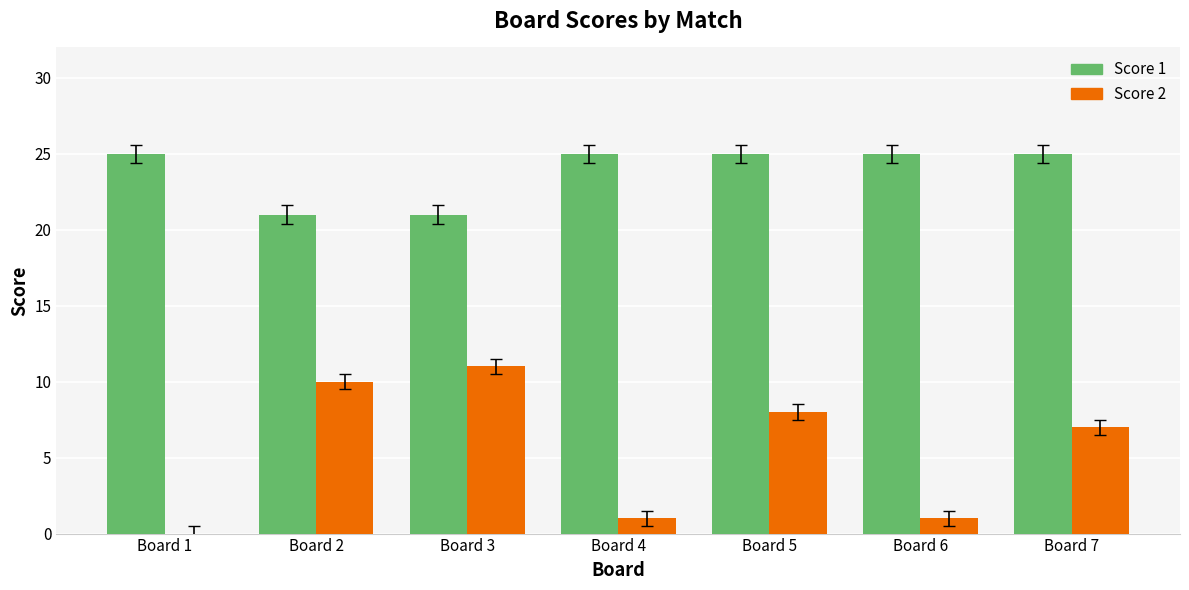

True or false: Score 1 has a value of 5 at Board 3.

False